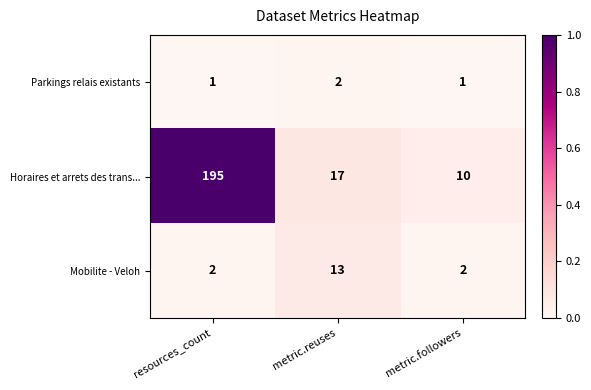

Which category has the highest value across all series?

resources_count